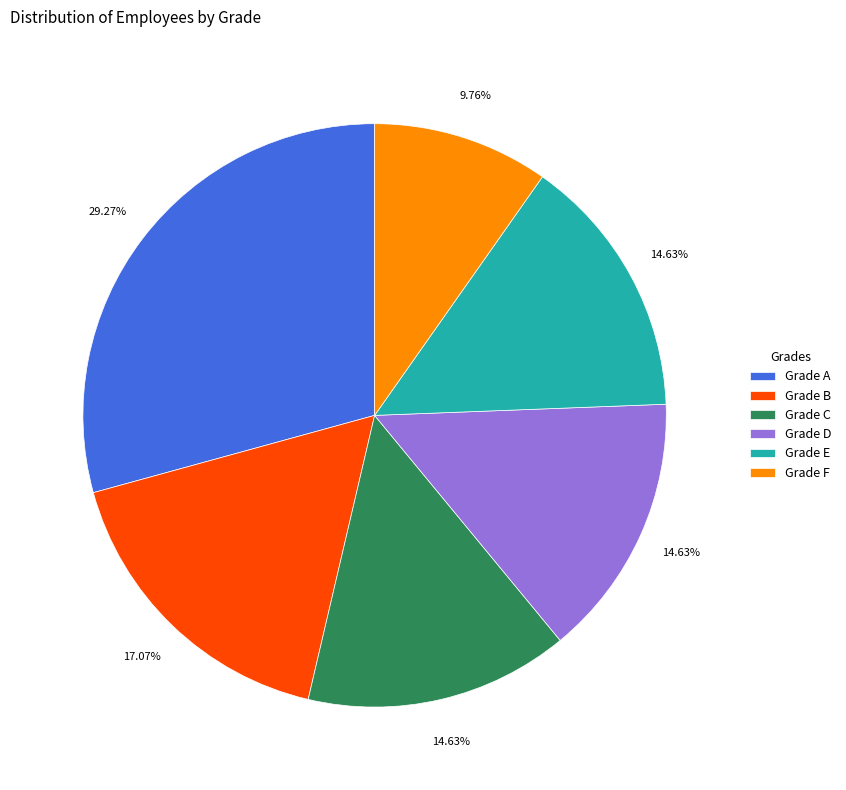

Does any single category account for the majority?

No